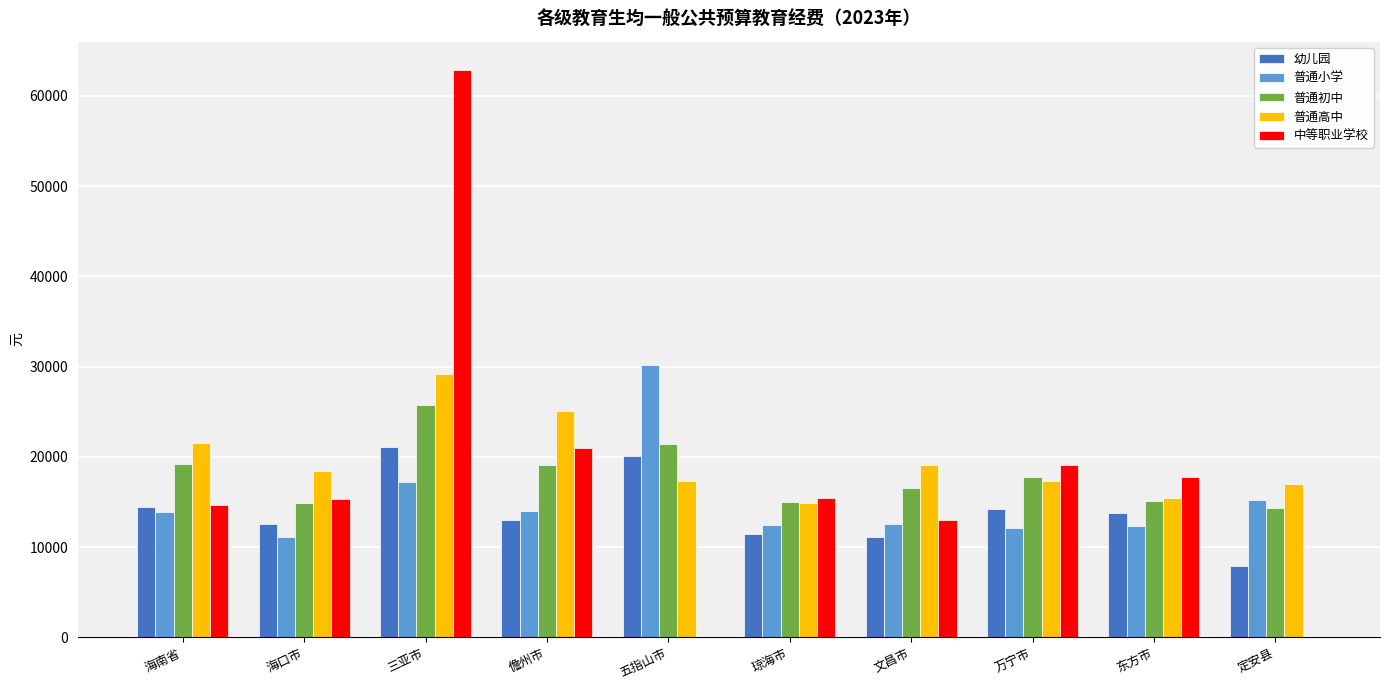

What value does the 幼儿园 series have at 海南省?

14406.6